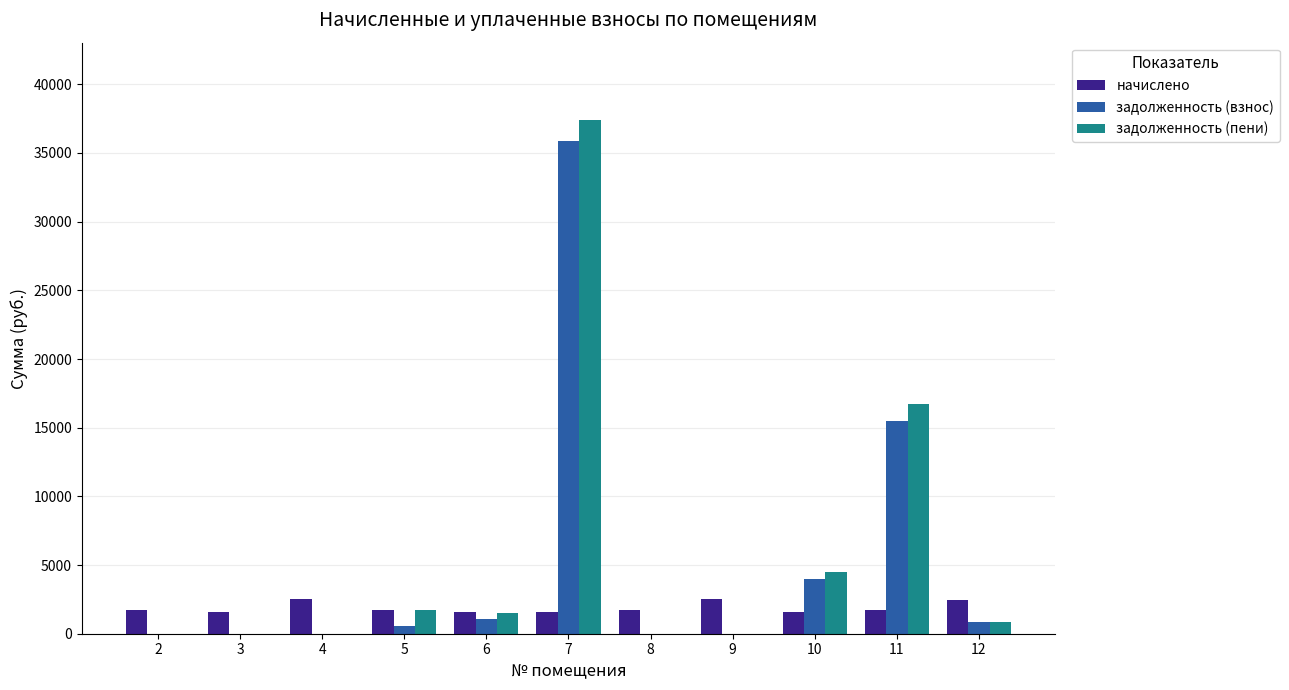

How many data points does each series have?

11